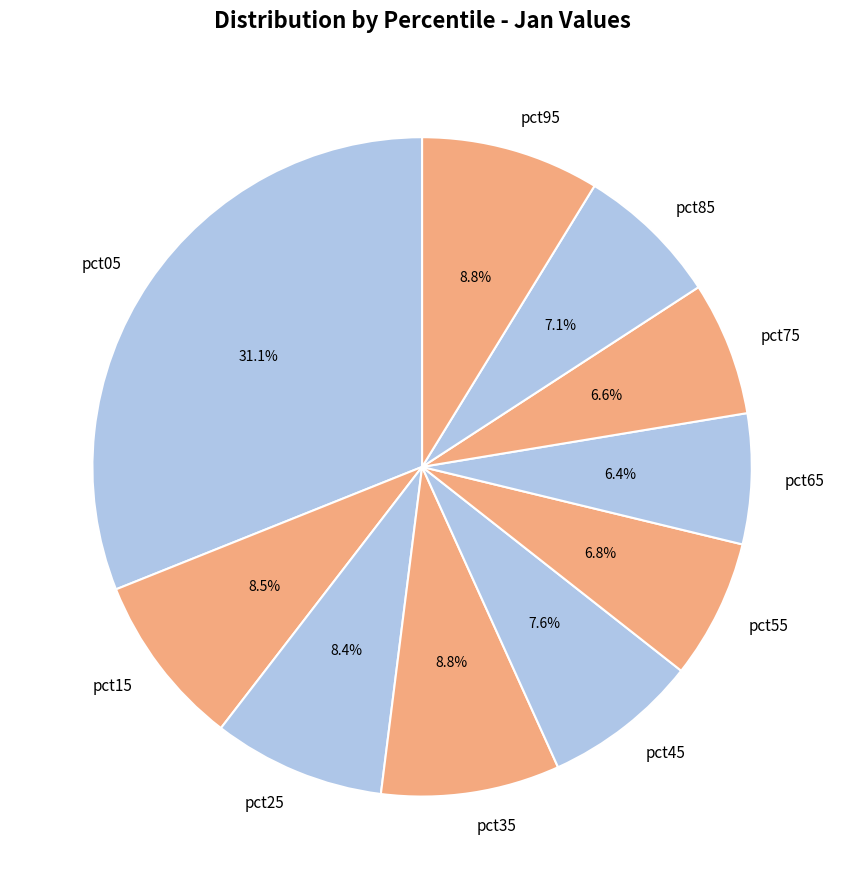

Between pct45 and pct85, which is larger?

pct45